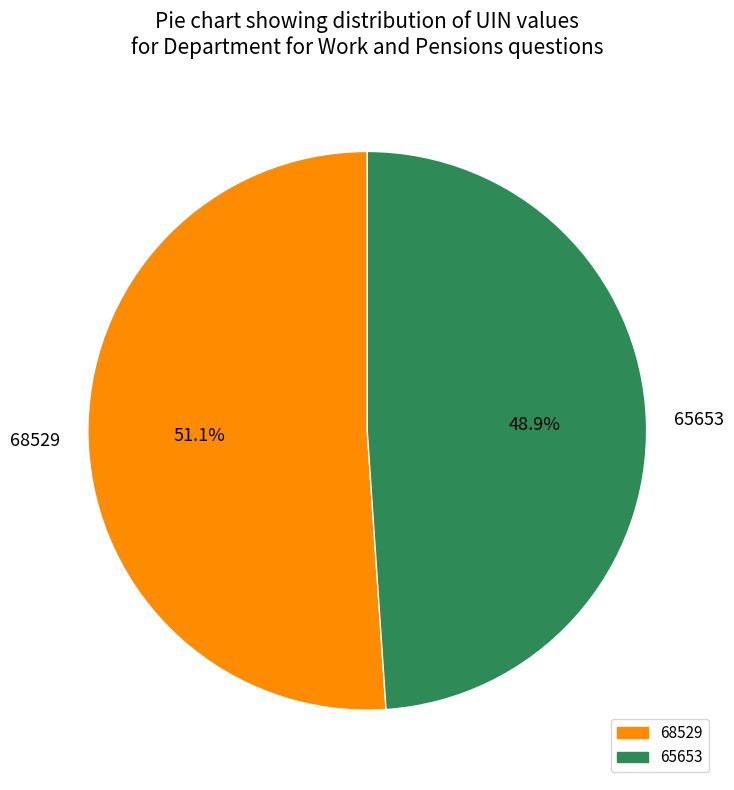

To the nearest percent, what is the difference between the 65653 and 68529 slice percentages?

2%